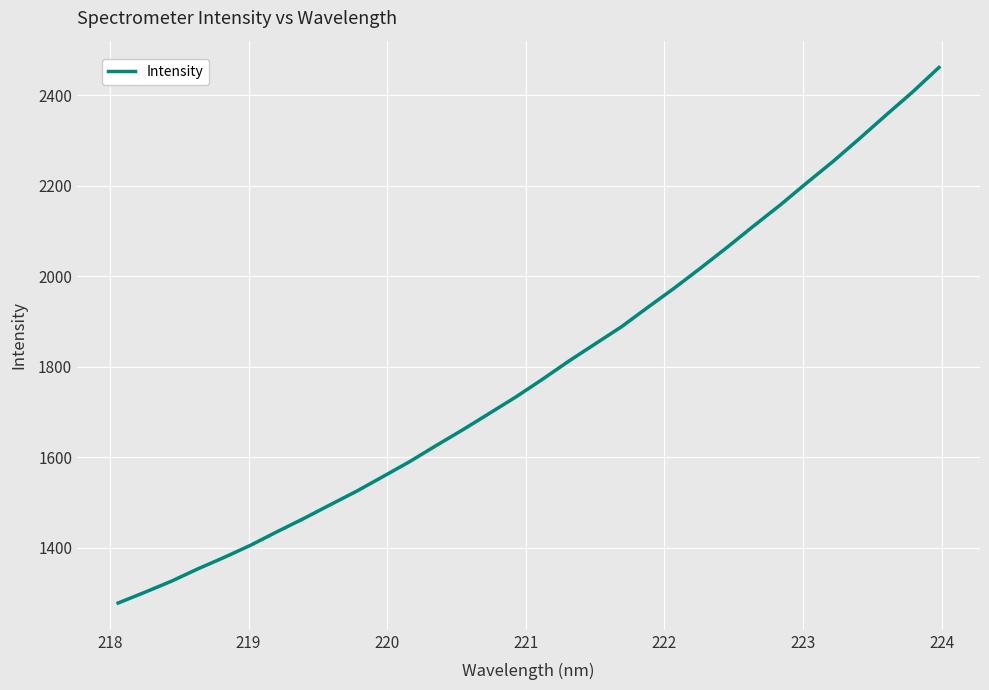

What is the maximum value shown in the chart?

2461.5